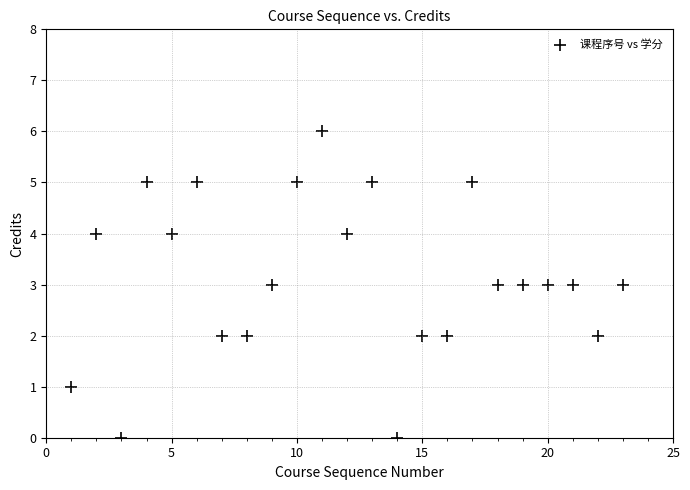

What is the range of X values (max minus min)?

22